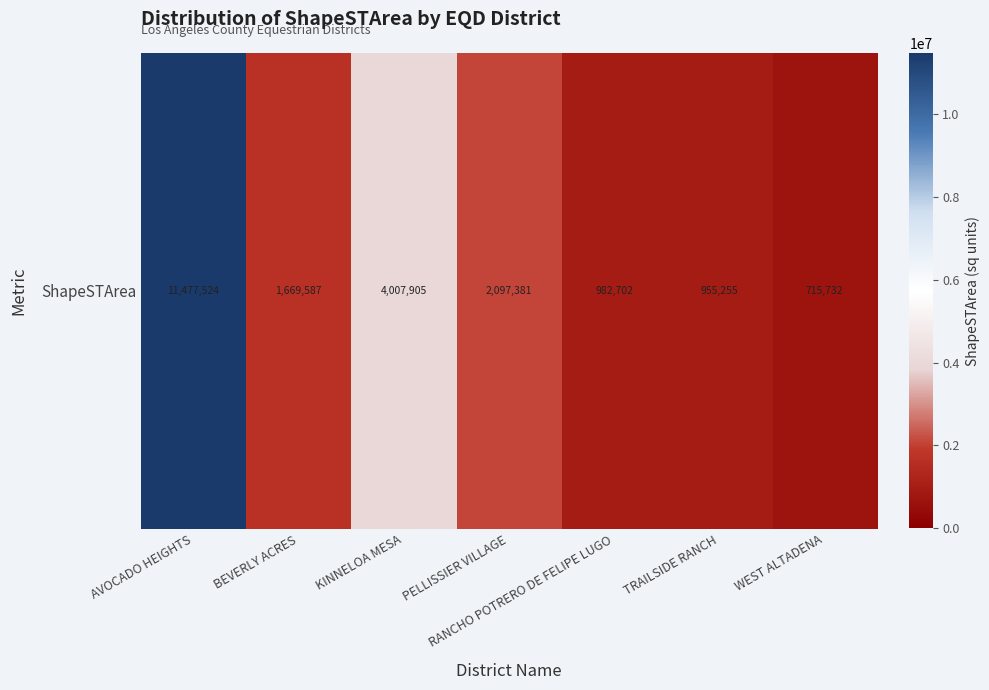

Reading left to right, what are all the values shown in this chart?

11477524.0	1669587.2	4007905.2	2097381.0	982702.5	955255.1	715731.7